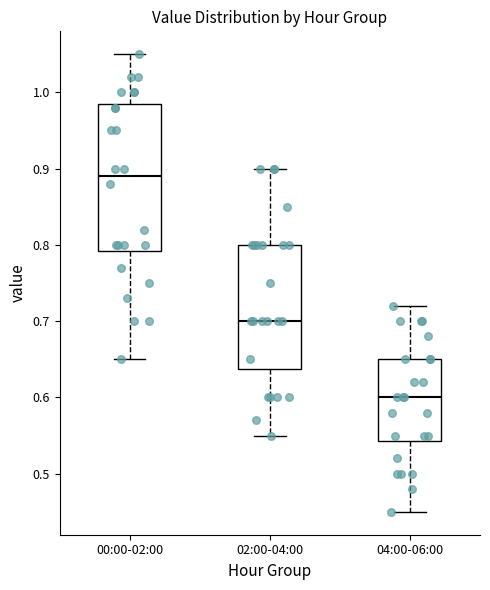

Where does the median line of the box for 04:00-06:00 sit on the y-axis? The values are not printed on the chart, so give them approximately, as read against the axis.

0.60